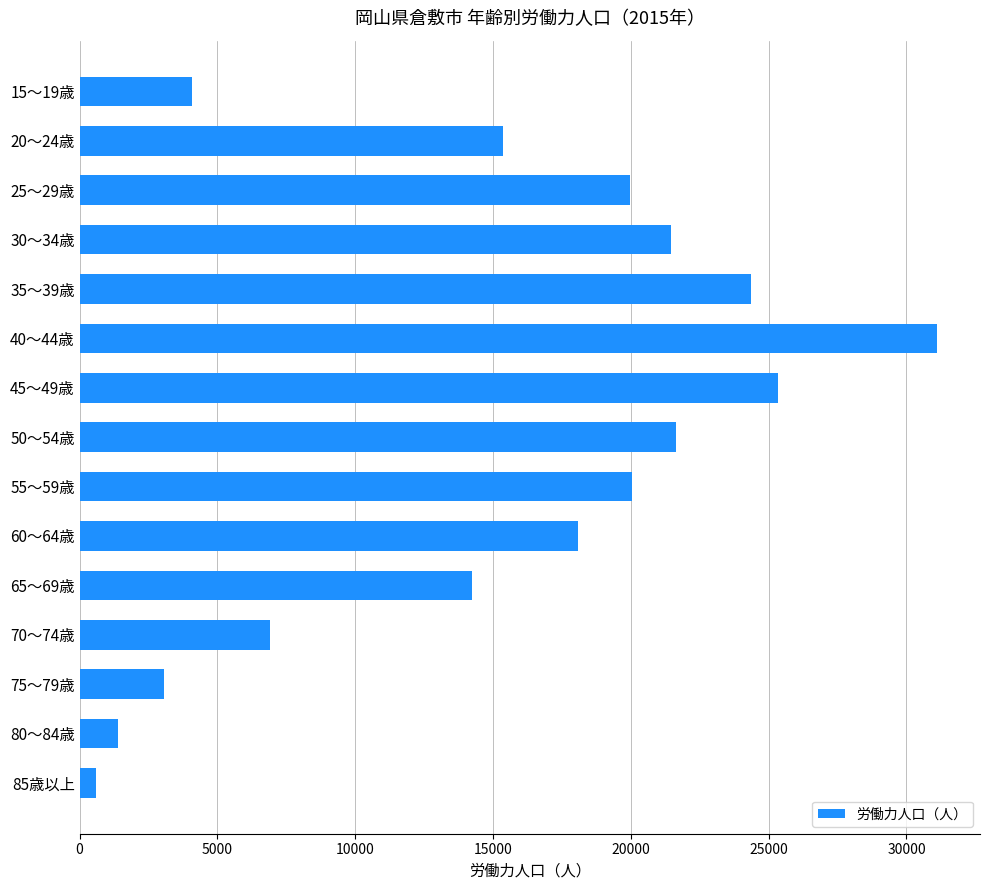

What is the ratio of the value at 75～79歳 to the value at 15～19歳?

0.8